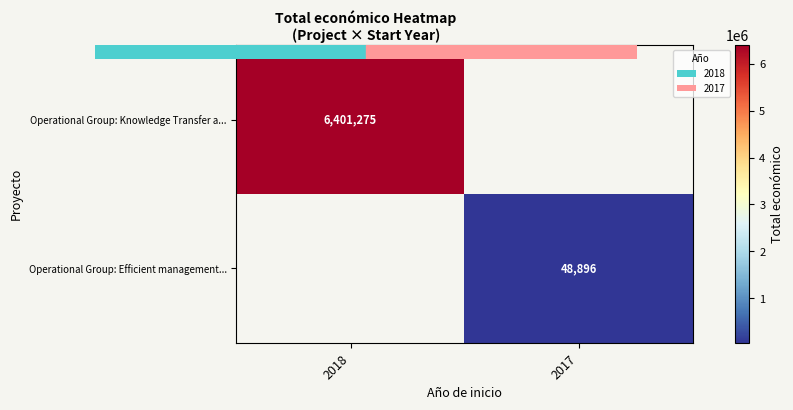

At which label is Operational Group: Knowledge Transfer a... closest to 6401275?

2018